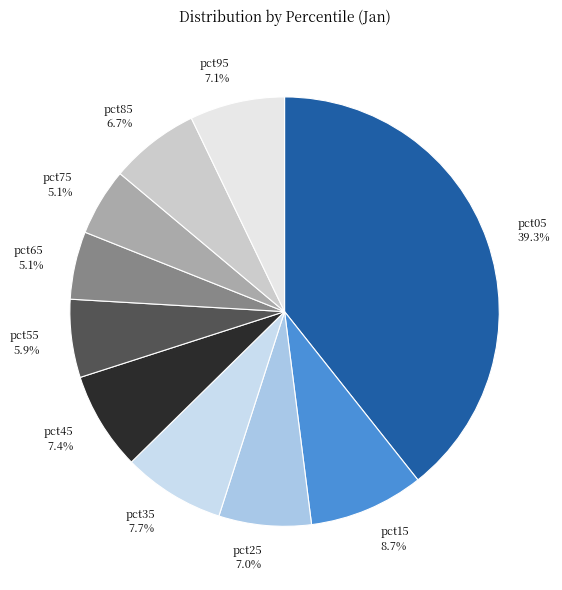

Is it true that pct55 is 12% of the pie?

False